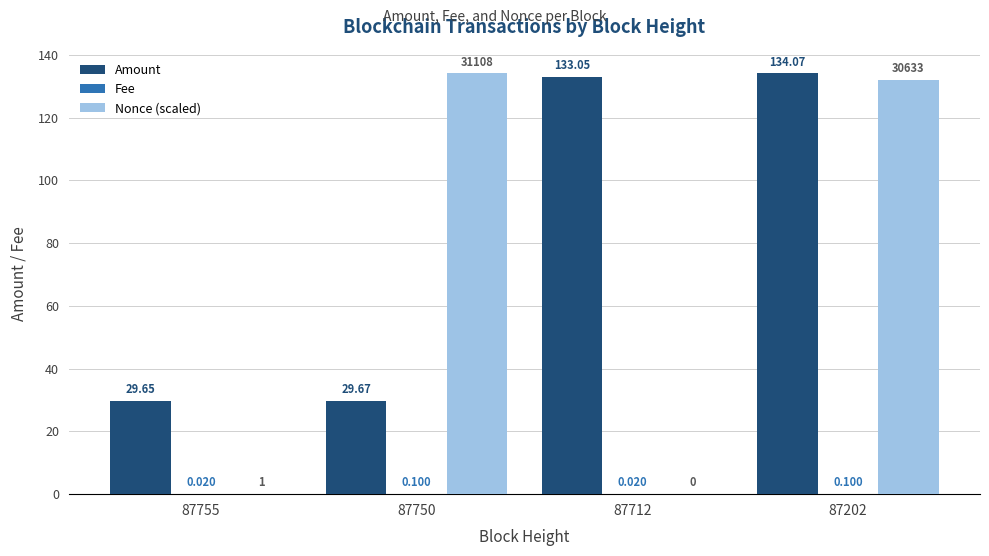

How many groups of bars are there?

4